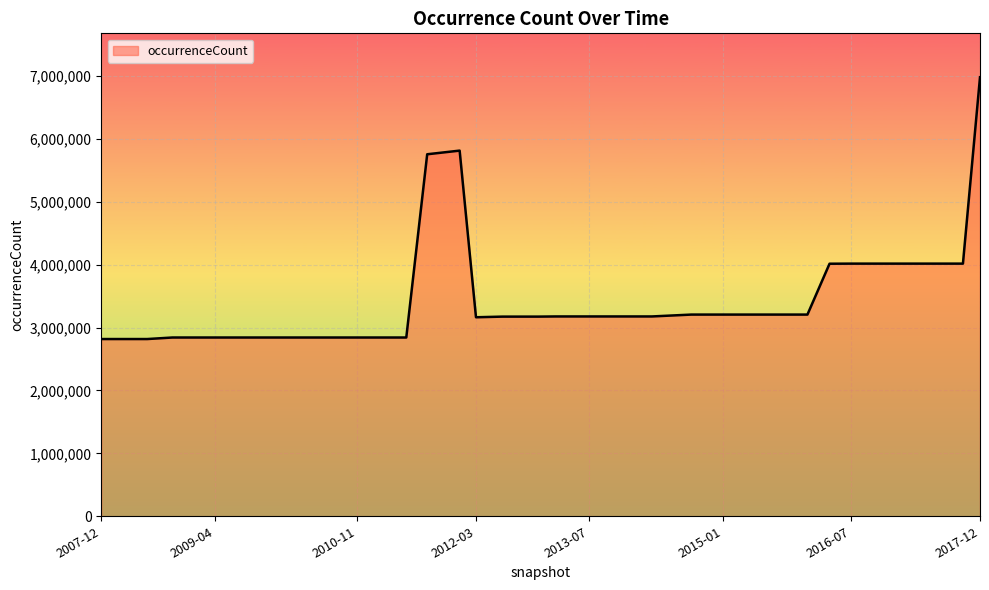

What is the smallest value displayed?

2817730